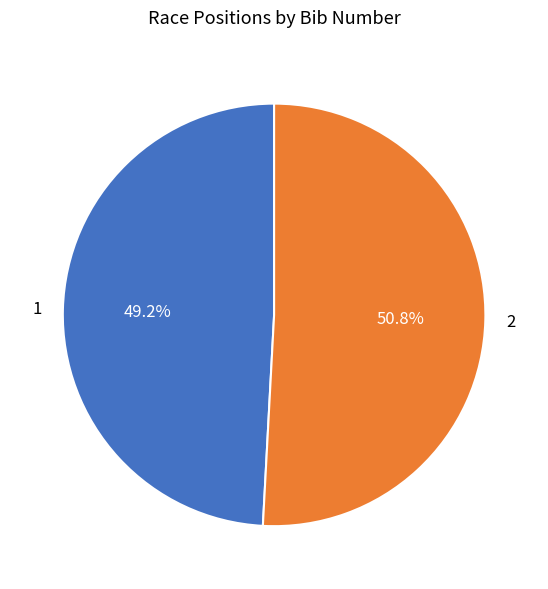

Rank the categories by value from lowest to highest.

1, 2